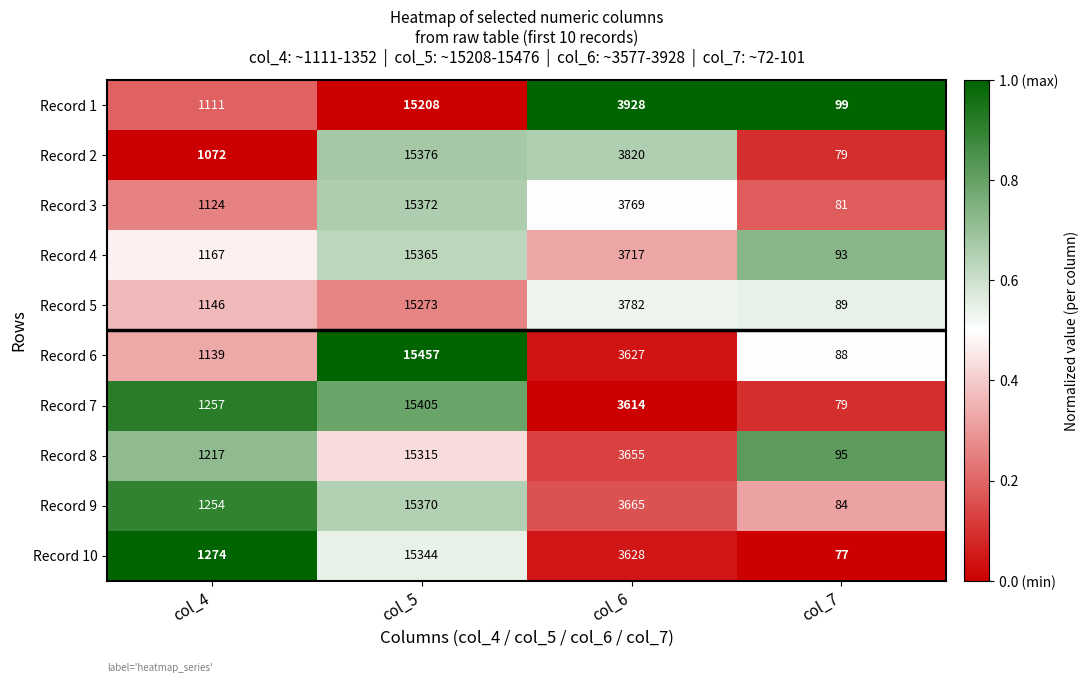

Count the number of categories in the chart.

4